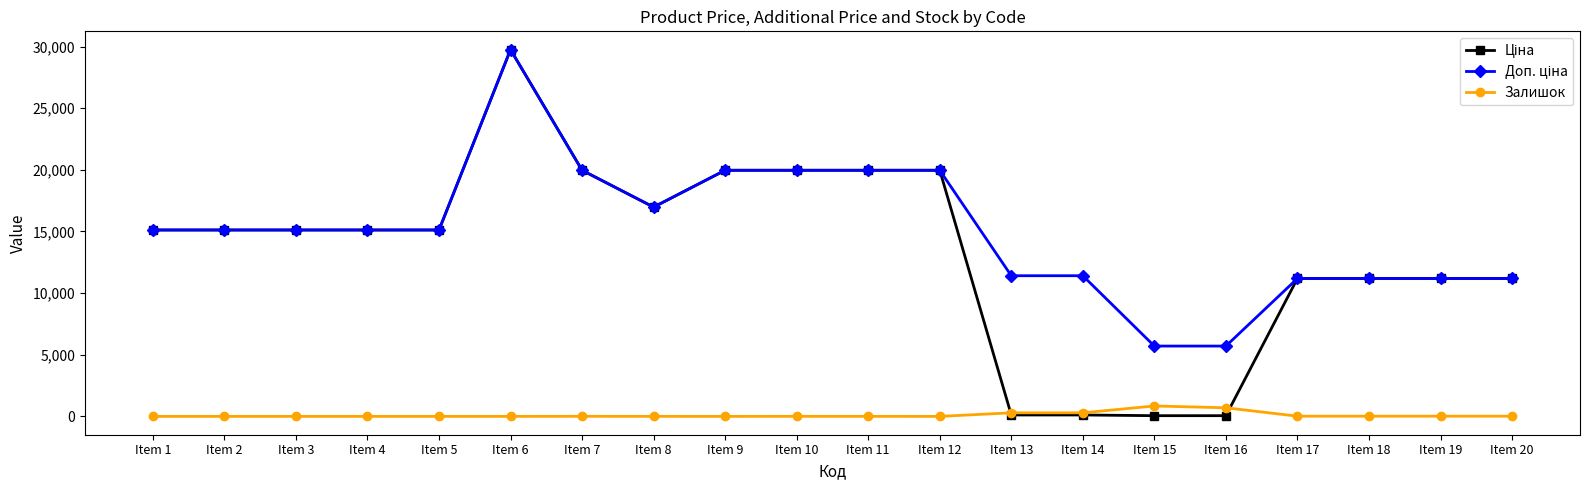

Is this an area chart (filled region under the line)?

No